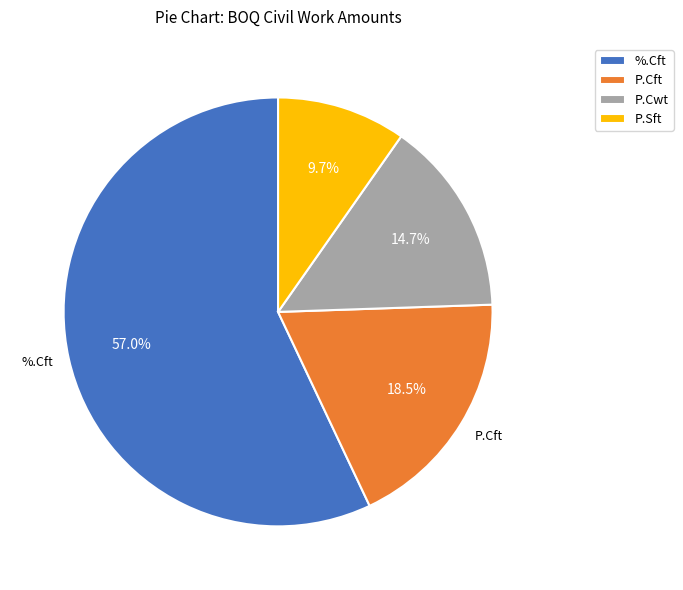

Which slice represents more than half of the pie?

%.Cft